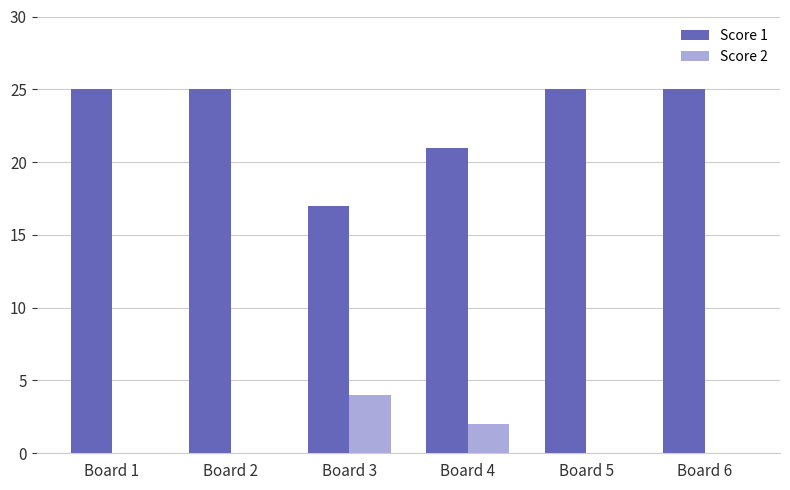

Is it true that Score 1 equals 25 at Board 1?

True